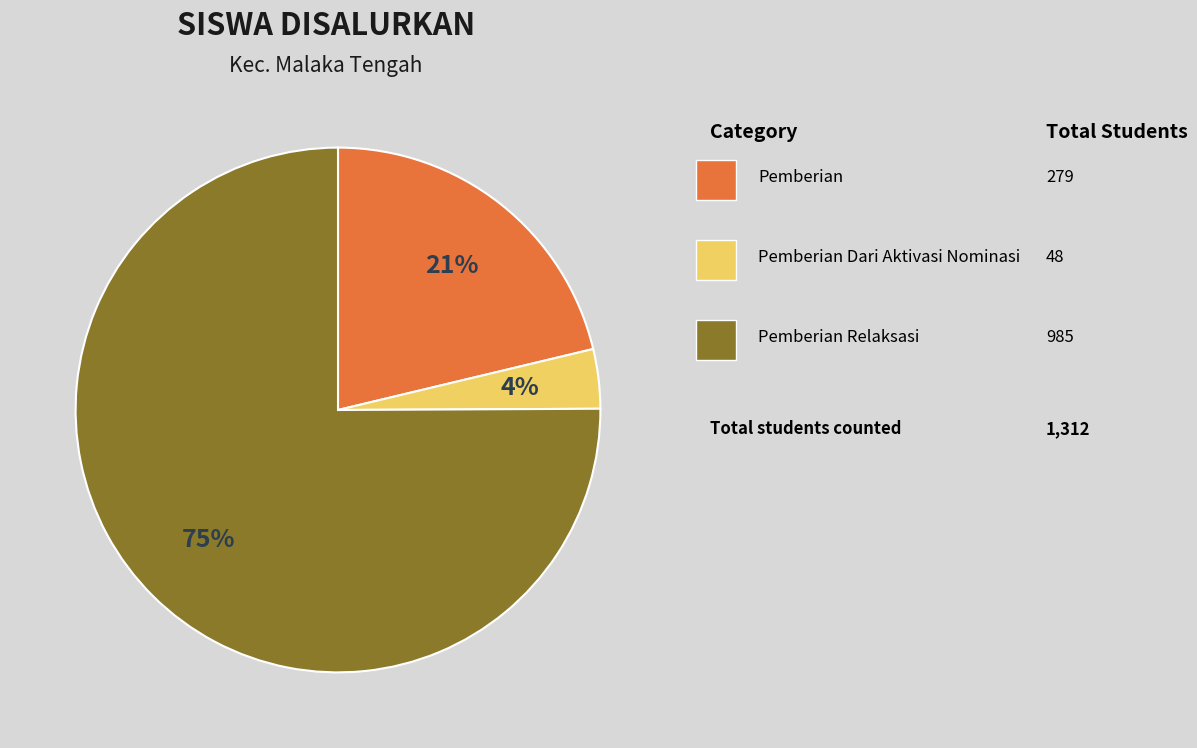

Count the number of slices in the pie.

3